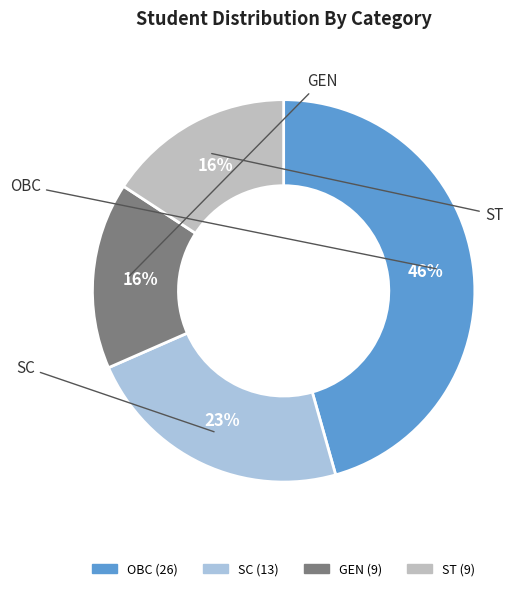

To the nearest percent, what percentage of the pie is SC?

23%